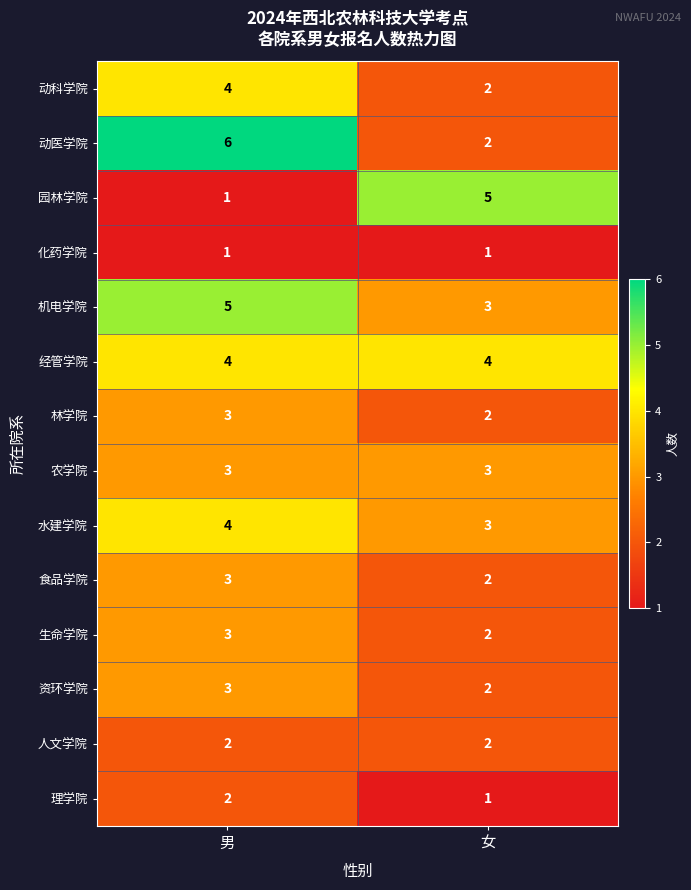

Reading left to right, extract all data points from this chart.

动科学院: 男=4	女=2
动医学院: 男=6	女=2
园林学院: 男=1	女=5
化药学院: 男=1	女=1
机电学院: 男=5	女=3
经管学院: 男=4	女=4
林学院: 男=3	女=2
农学院: 男=3	女=3
水建学院: 男=4	女=3
食品学院: 男=3	女=2
生命学院: 男=3	女=2
资环学院: 男=3	女=2
人文学院: 男=2	女=2
理学院: 男=2	女=1